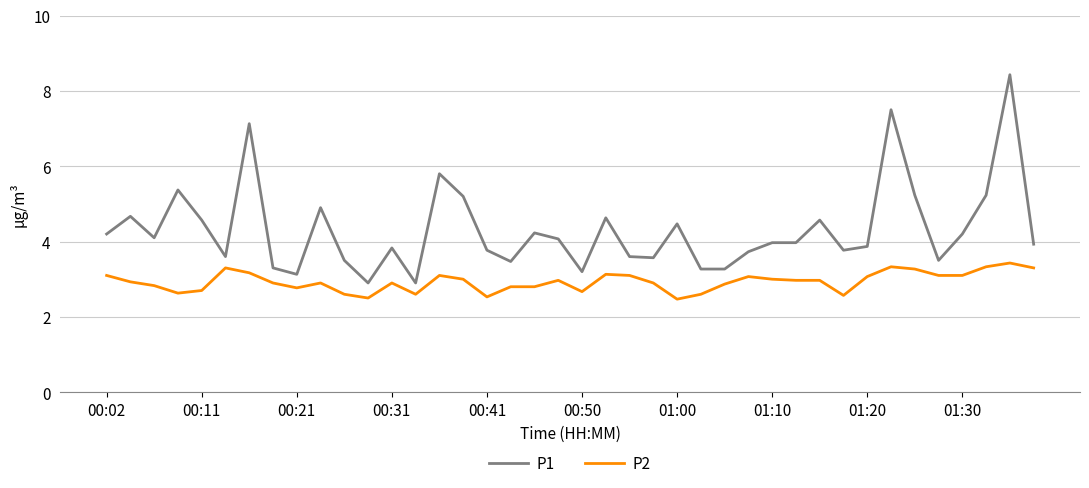

True or false: P2 and P1 intersect in this chart.

False